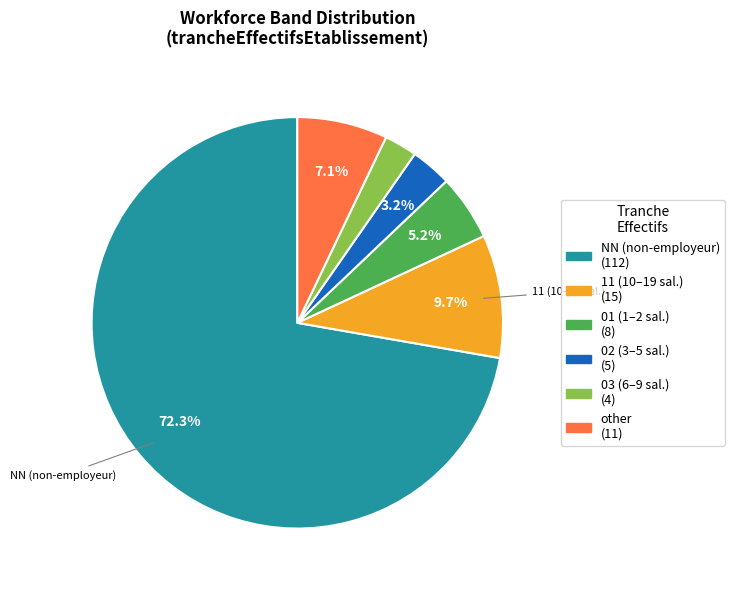

What percentage is the 11 slice, to the nearest percent?

10%